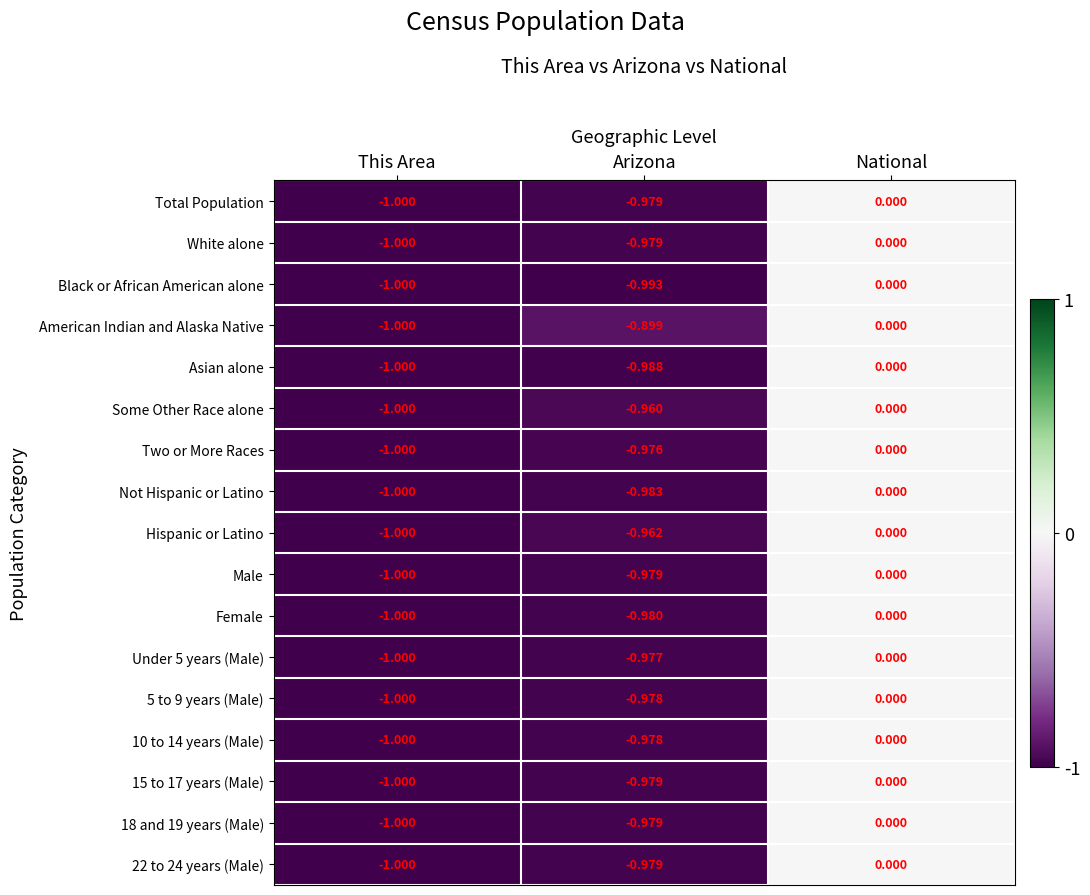

How many distinct data groups are displayed?

17